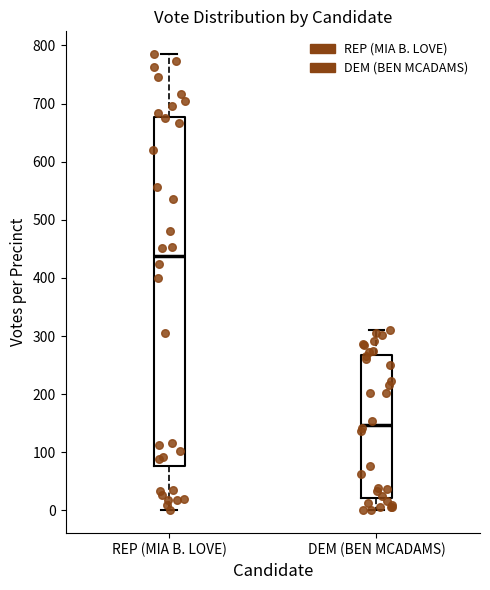

Where does the lower whisker of the box for REP (MIA B. LOVE) end on the y-axis? The values are not printed on the chart, so give them approximately, as read against the axis.

0